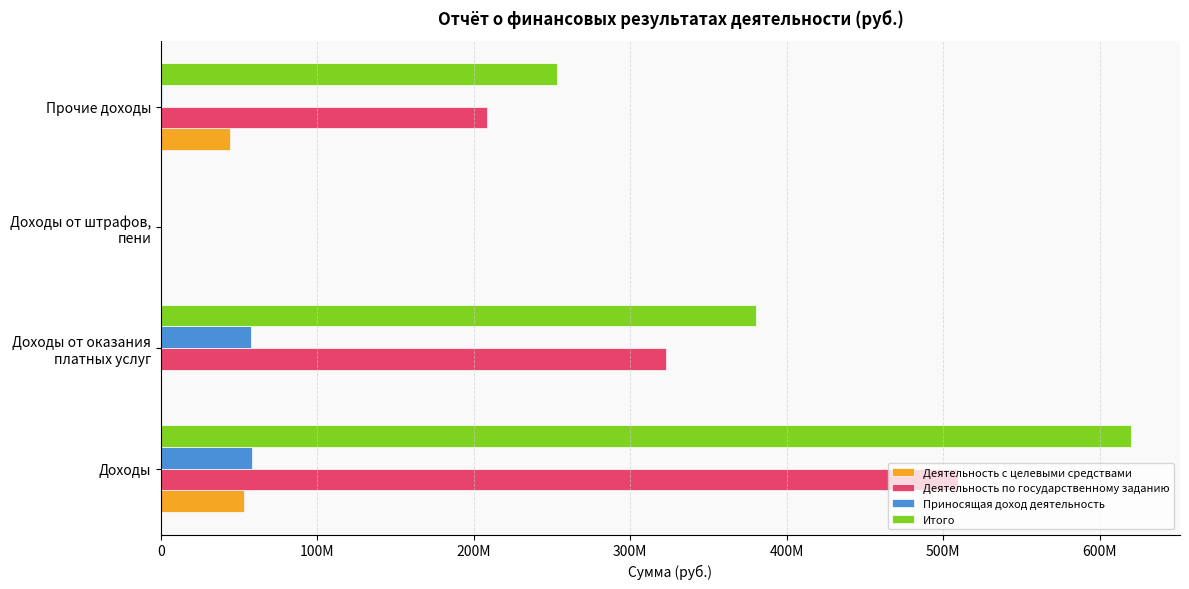

What are all the series names shown in the legend?

Деятельность с целевыми средствами, Деятельность по государственному заданию, Приносящая доход деятельность, Итого